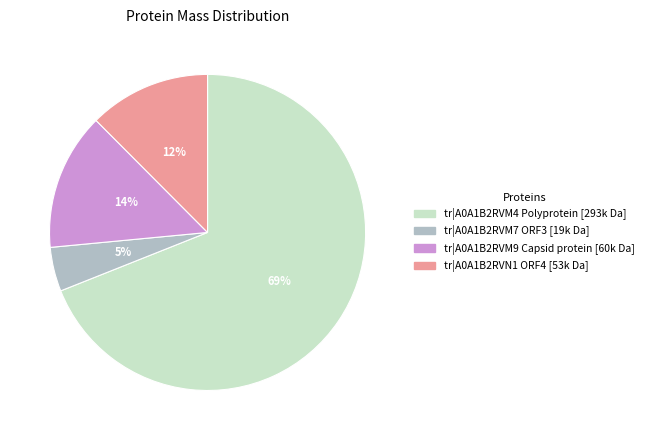

The tr|A0A1B2RVM9 Capsid protein slice represents 14% of the pie. True or false?

True